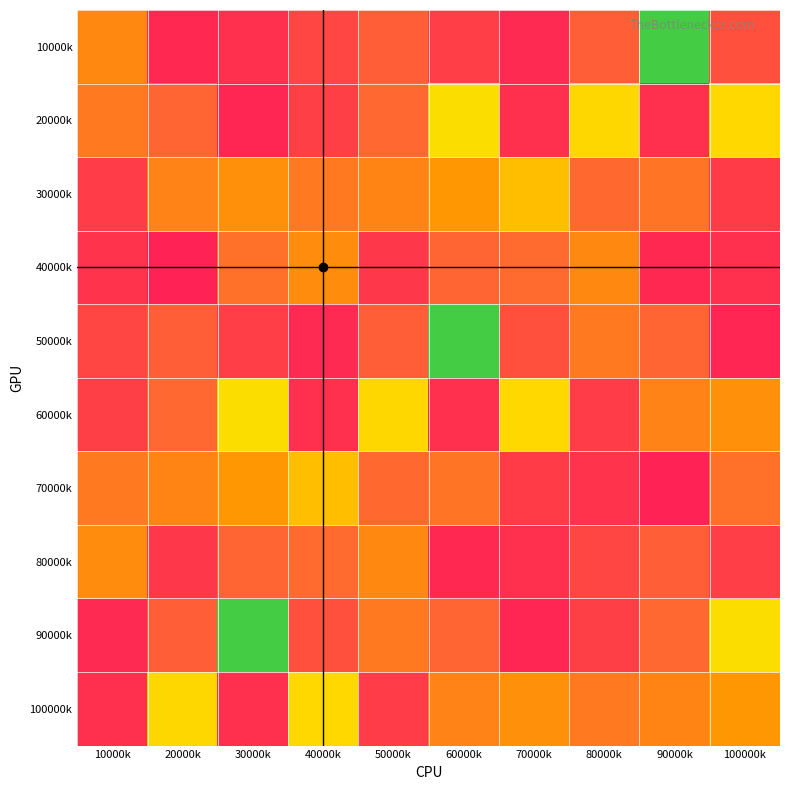

What is the total value across all series at 20000k?

7677